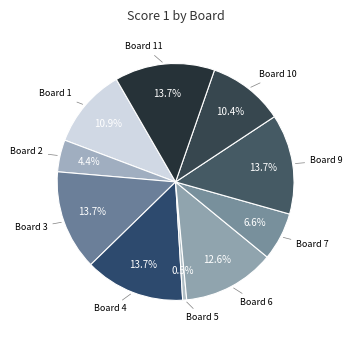

Count the number of slices in the pie.

10